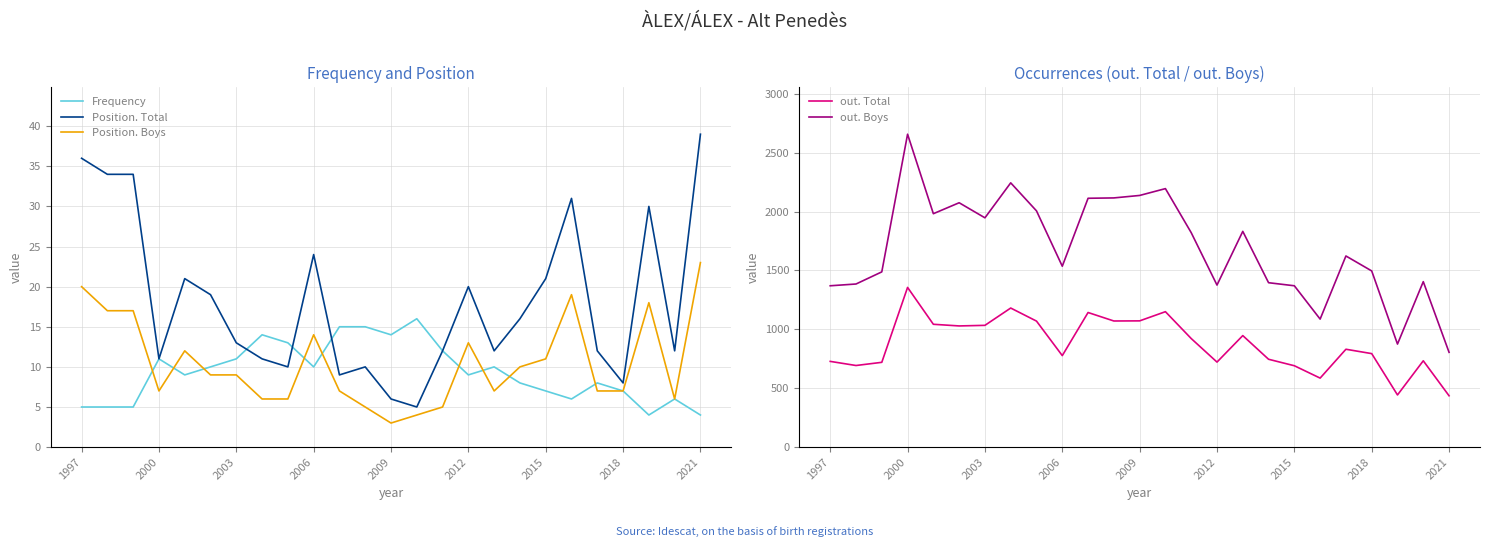

True or false: out. Total and Position. Boys intersect in this chart.

False